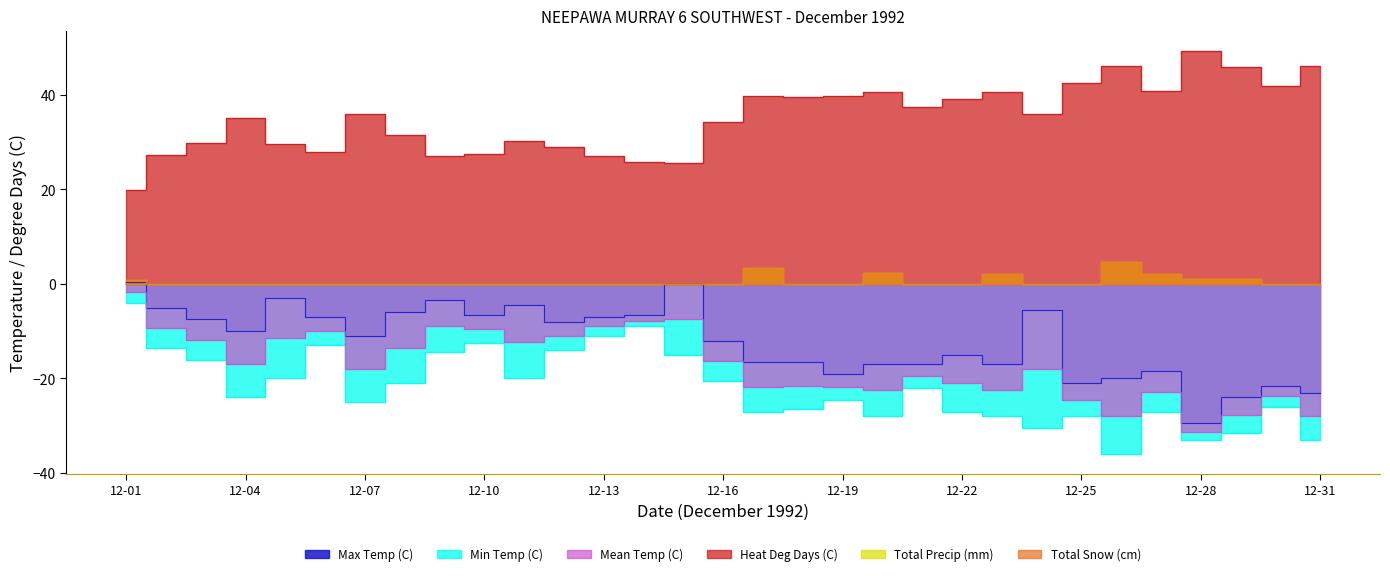

What is the difference between the second highest and second lowest values in the Max Temp (C) series?

24.0